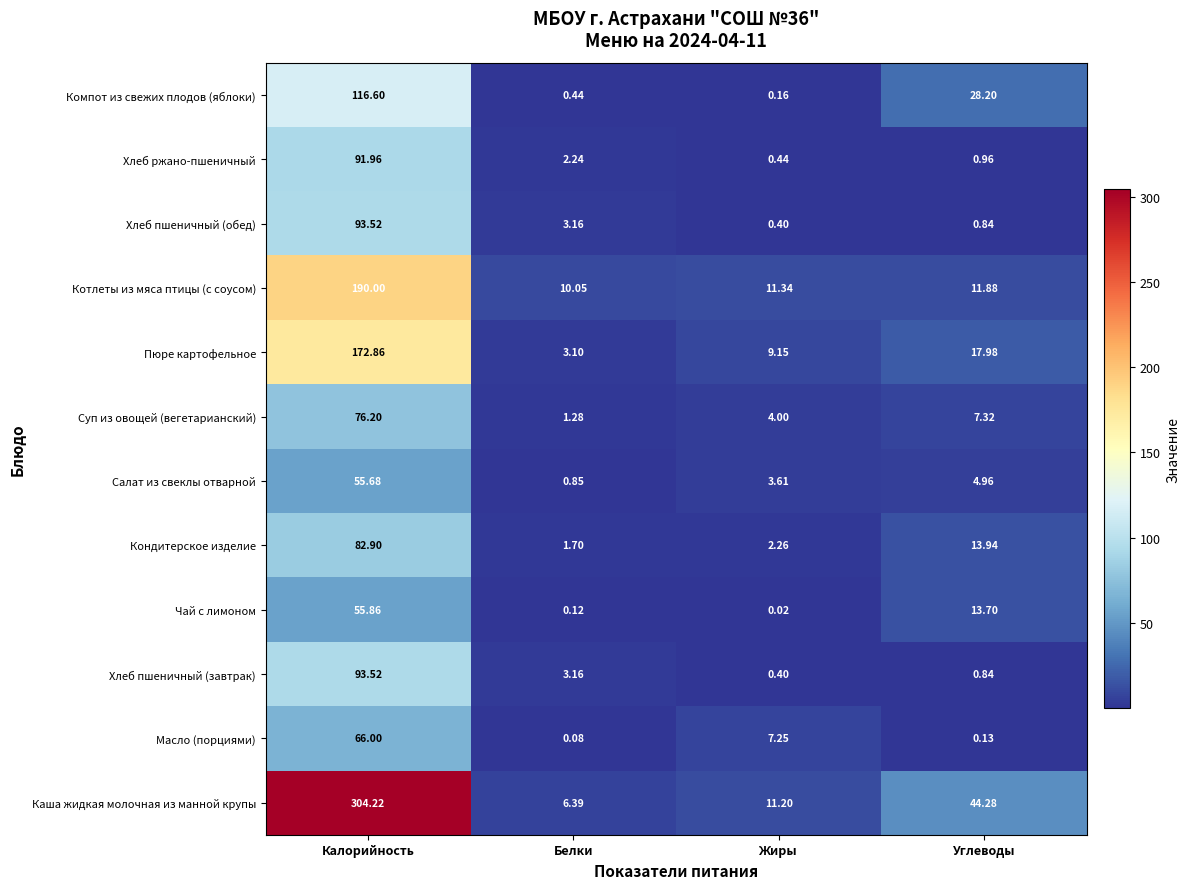

What is the total value across all series at Белки?

32.6